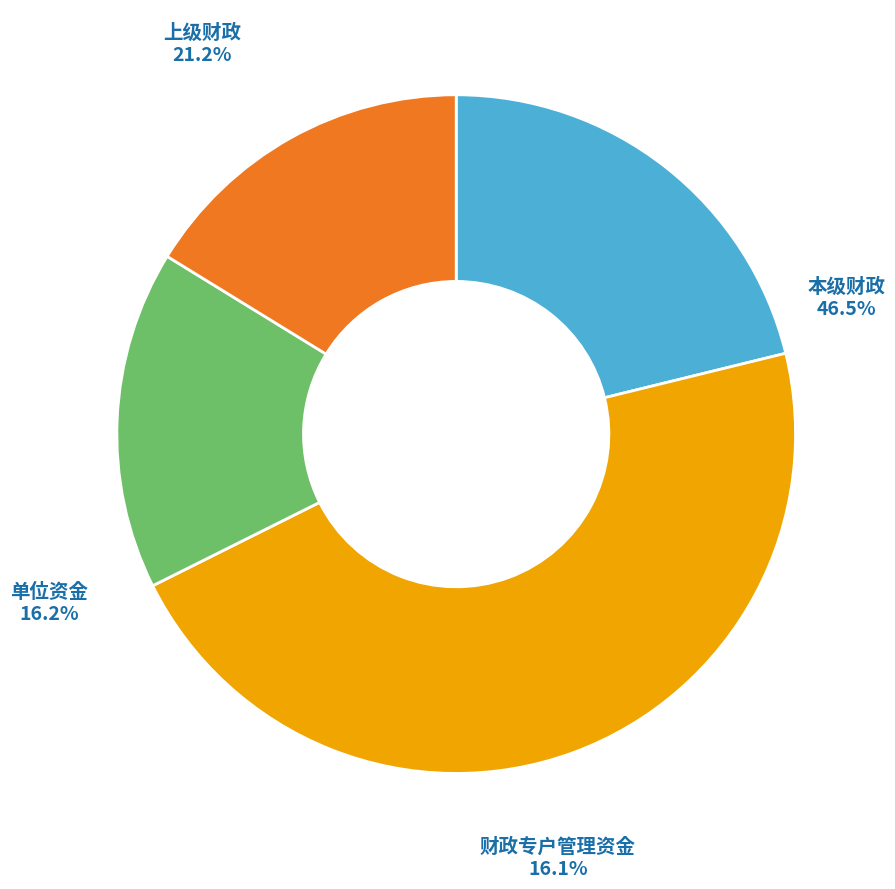

Which has a higher value, 单位资金 or 财政专户管理资金?

单位资金